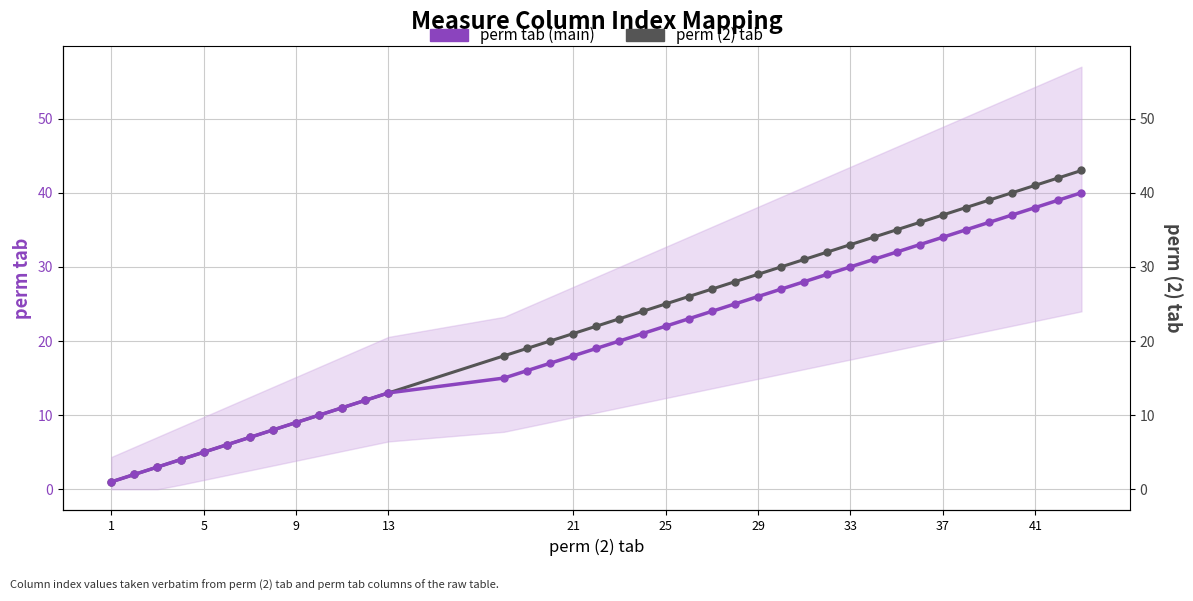

True or false: perm (2) tab and perm tab (main) intersect in this chart.

False